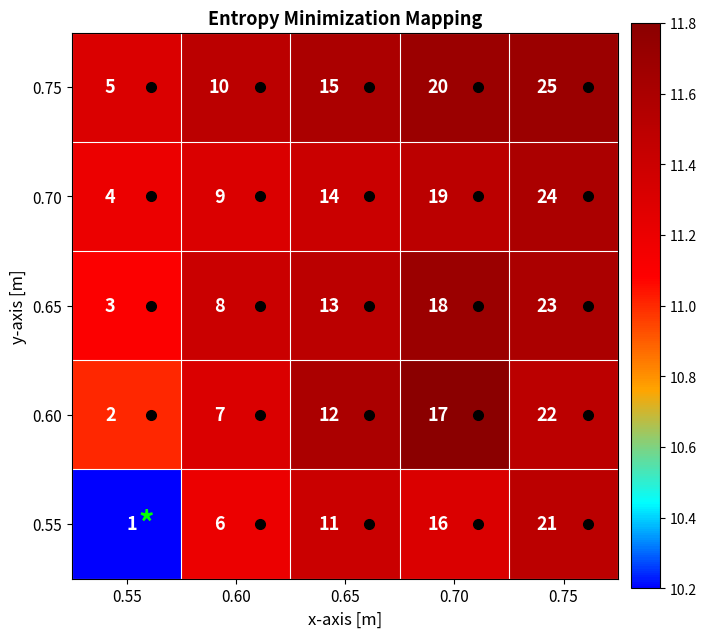

What is the difference between the 0.65 values at 0.60 and 0.55?

5